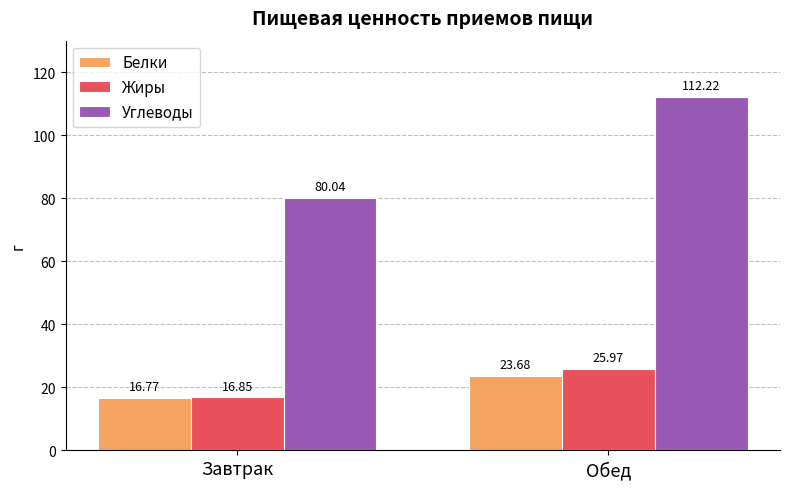

How many data points in Углеводы are less than 112?

1